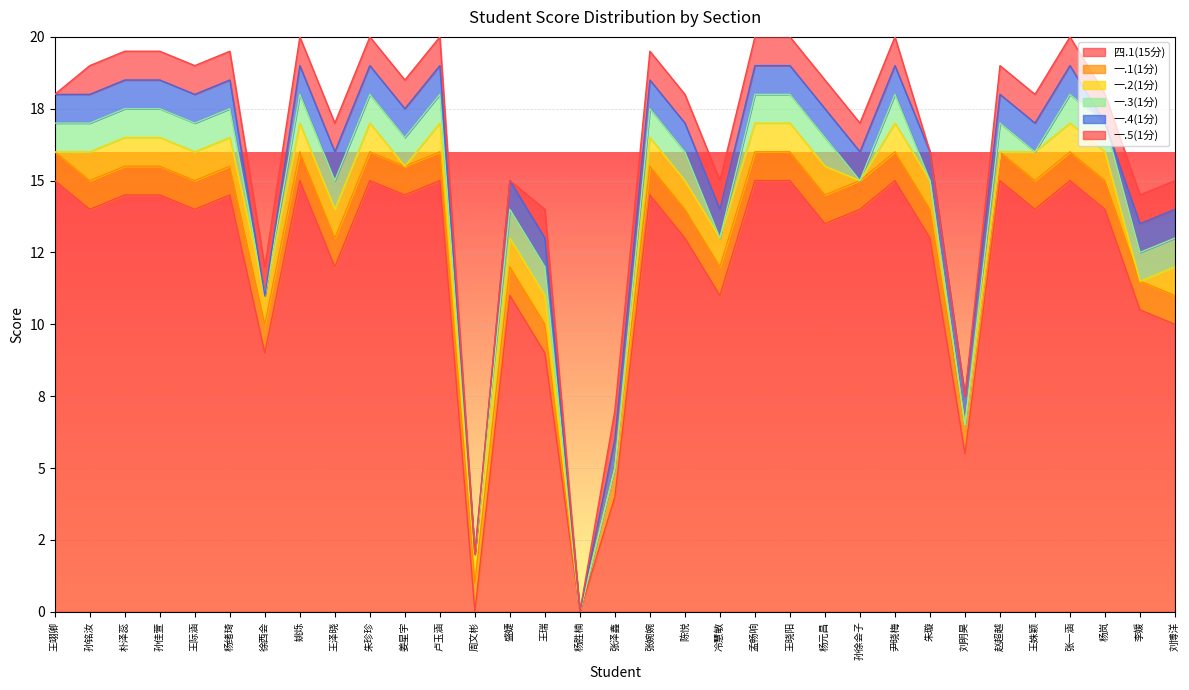

Is the value of 四.1(15分) at 孟畅响 greater than the value of 一.2(1分) at 王姝颖?

Yes